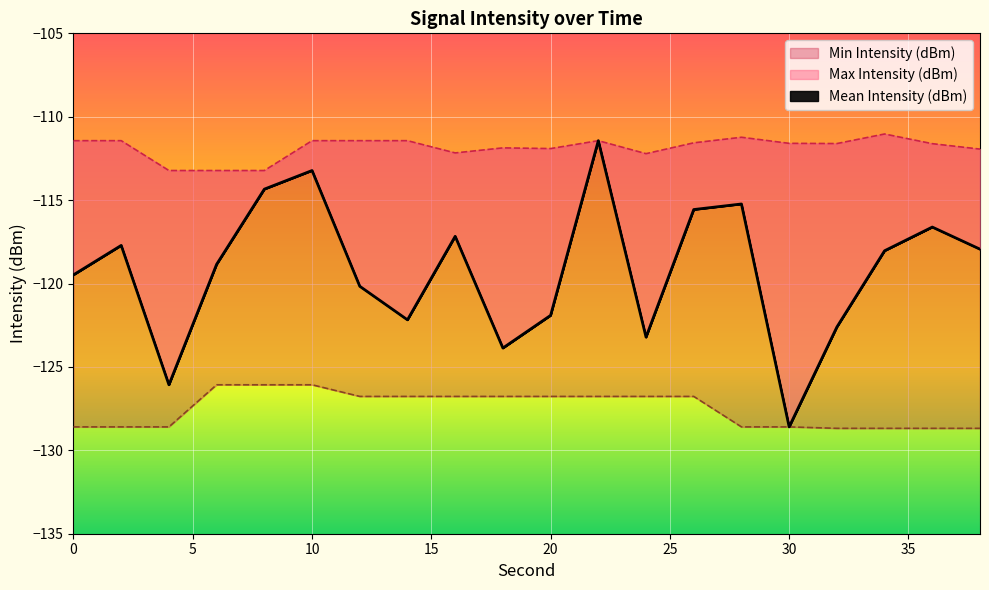

Where does the Mean Intensity (dBm) series first go above -118?

2